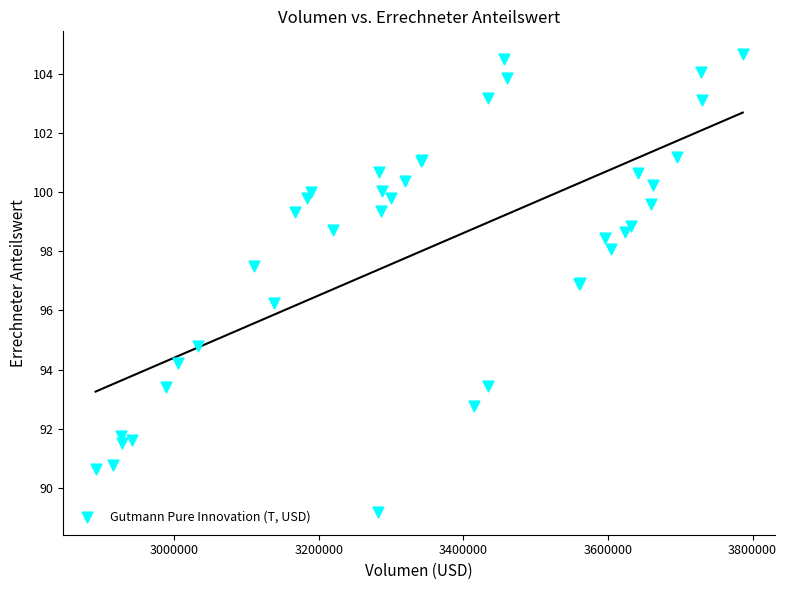

What Y value in the scatter plot is closest to 96?

96.2